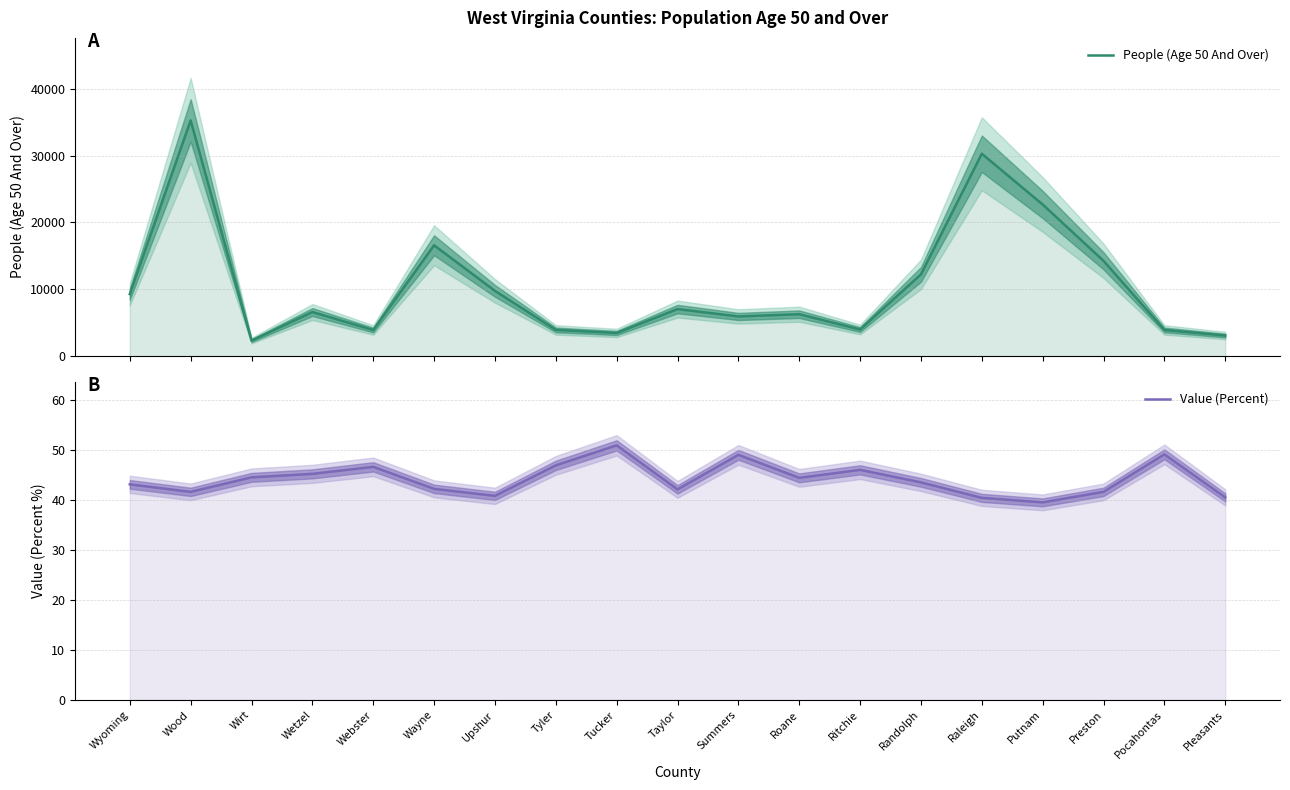

The People (Age 50 And Over) series shows 3918.0 at Webster. True or false?

True